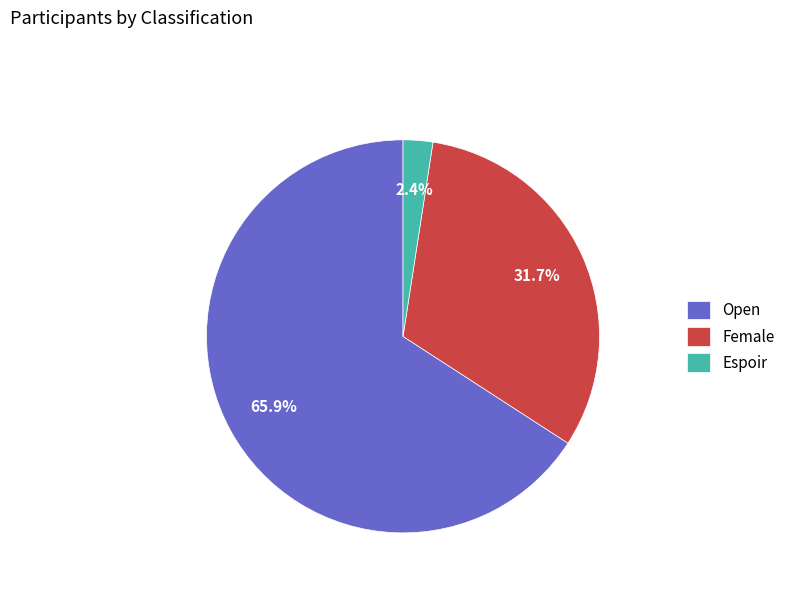

What is the total percentage of Female and Espoir?

34.1%